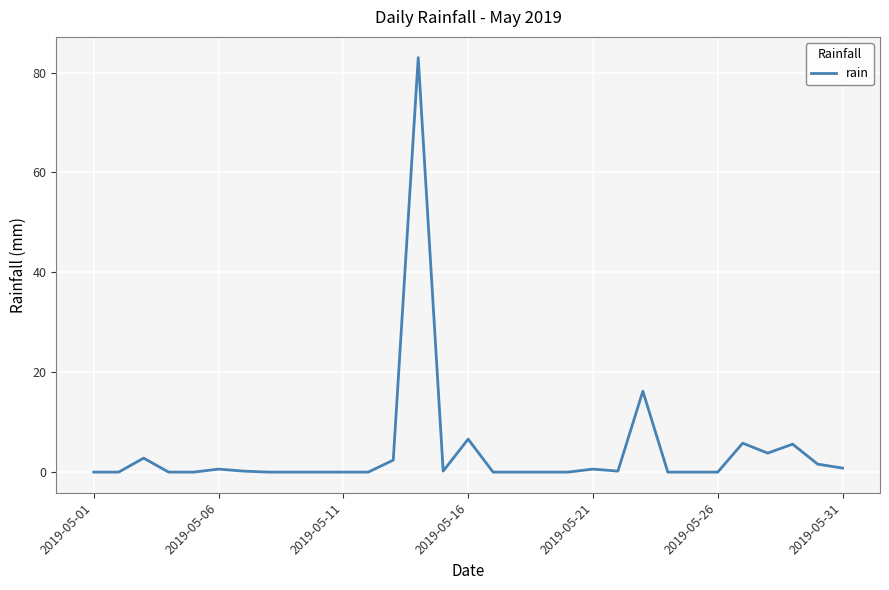

What is the greatest value displayed?

83.0